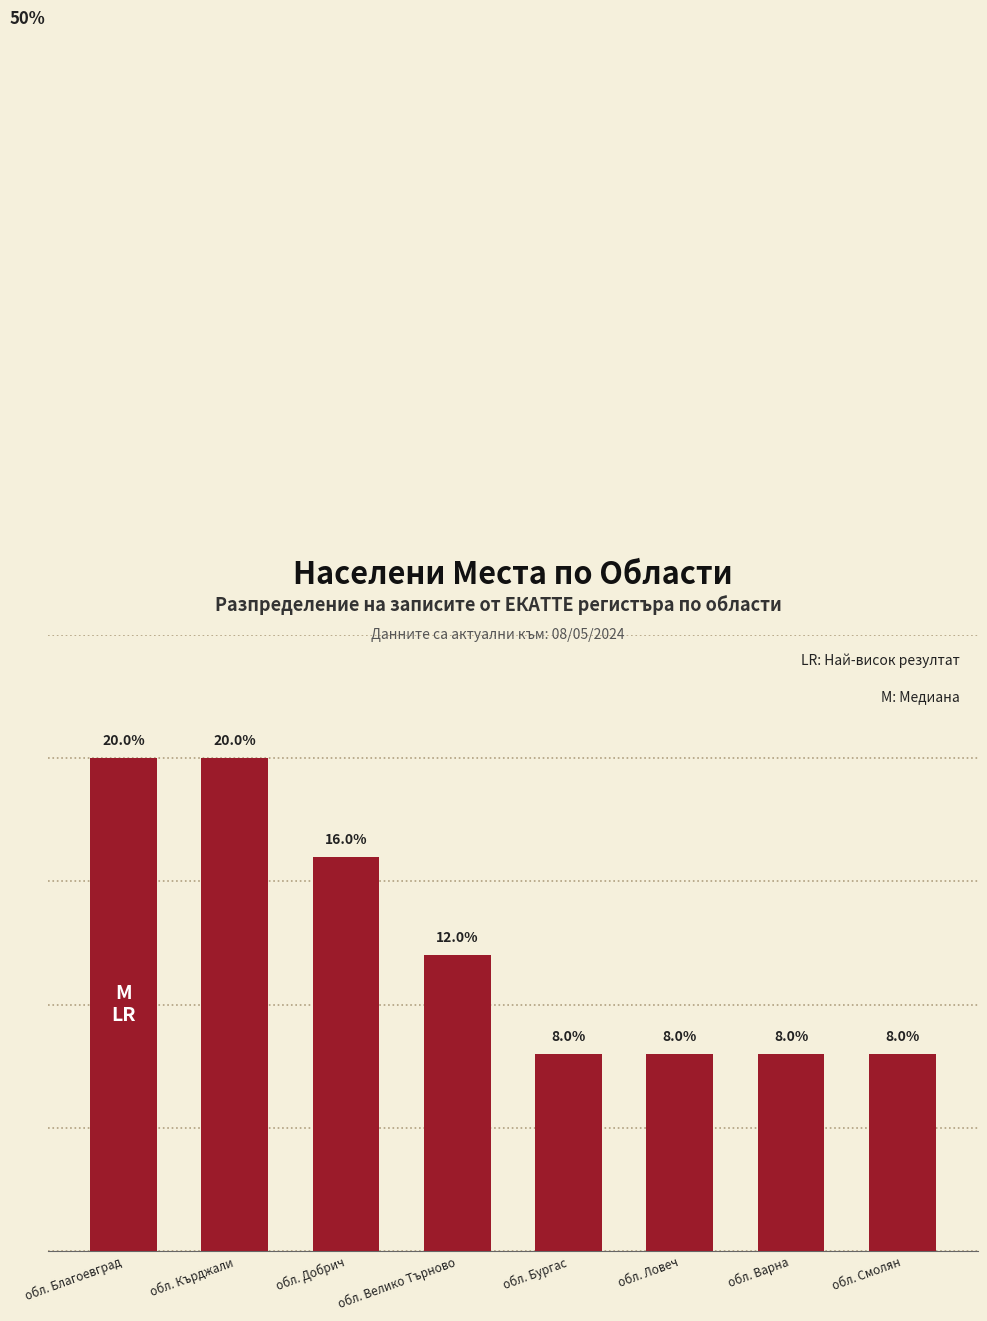

Which has a higher value, обл. Бургас or обл. Добрич?

обл. Добрич